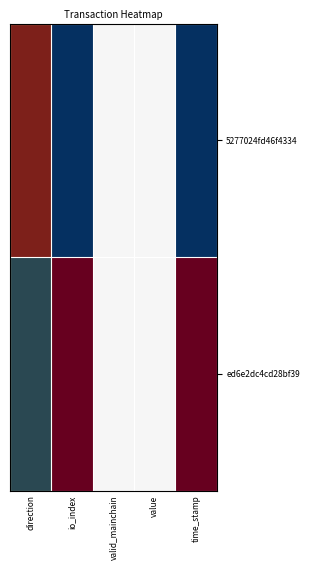

At how many categories does at least one series exceed 0?

5